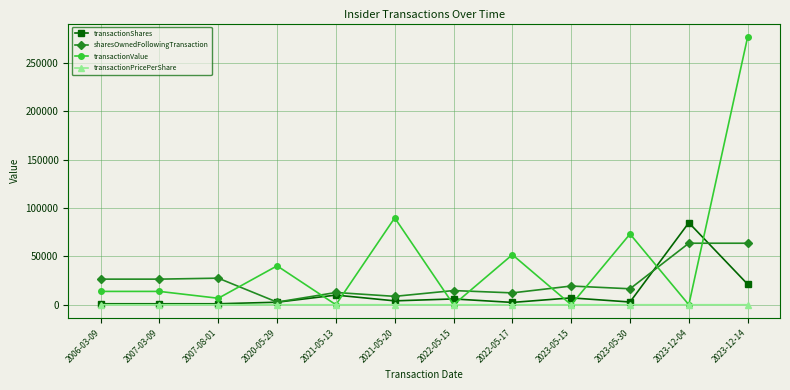

How many values in the sharesOwnedFollowingTransaction series are below 19322?

6